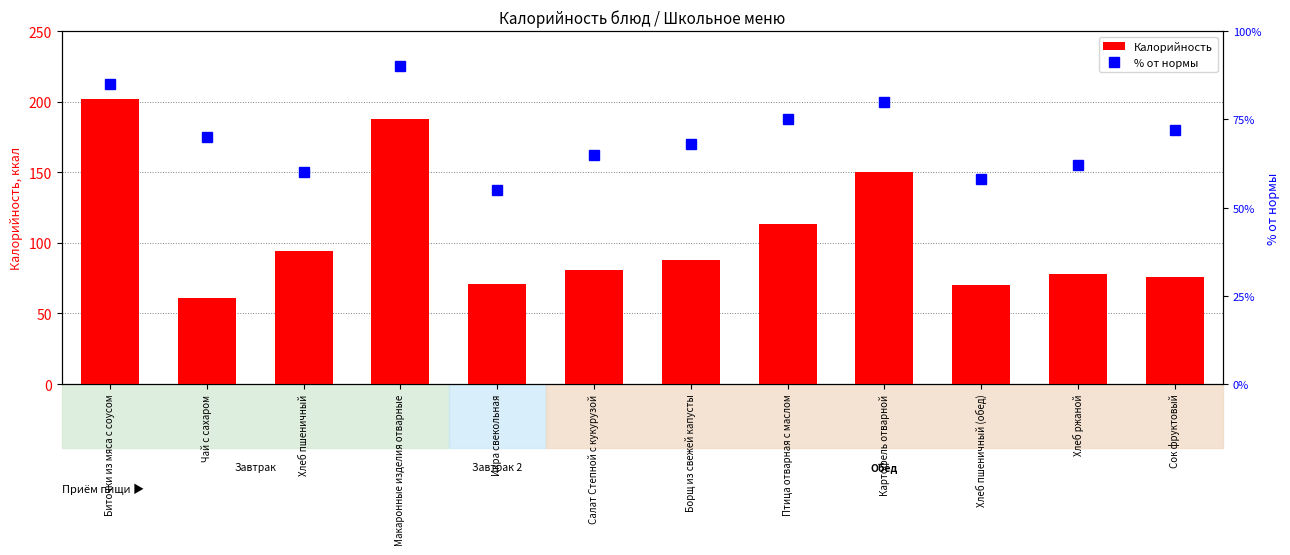

What value does the % от нормы series have at Икра свекольная, to the nearest 10?

60